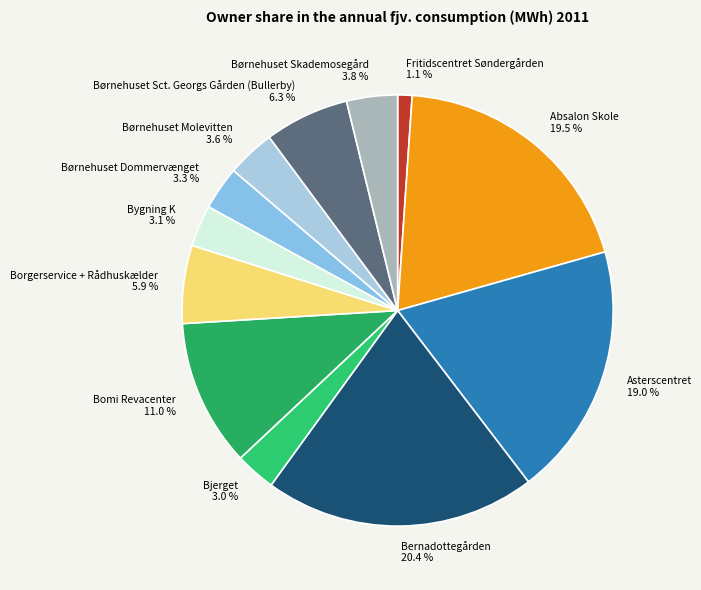

How many slices are in this pie chart?

12